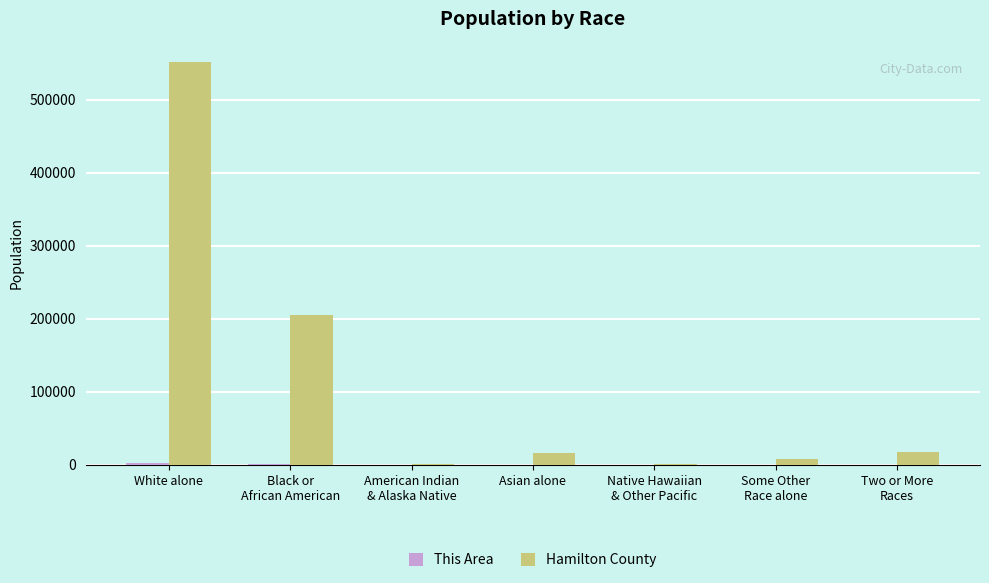

Count the number of data series in this chart.

2